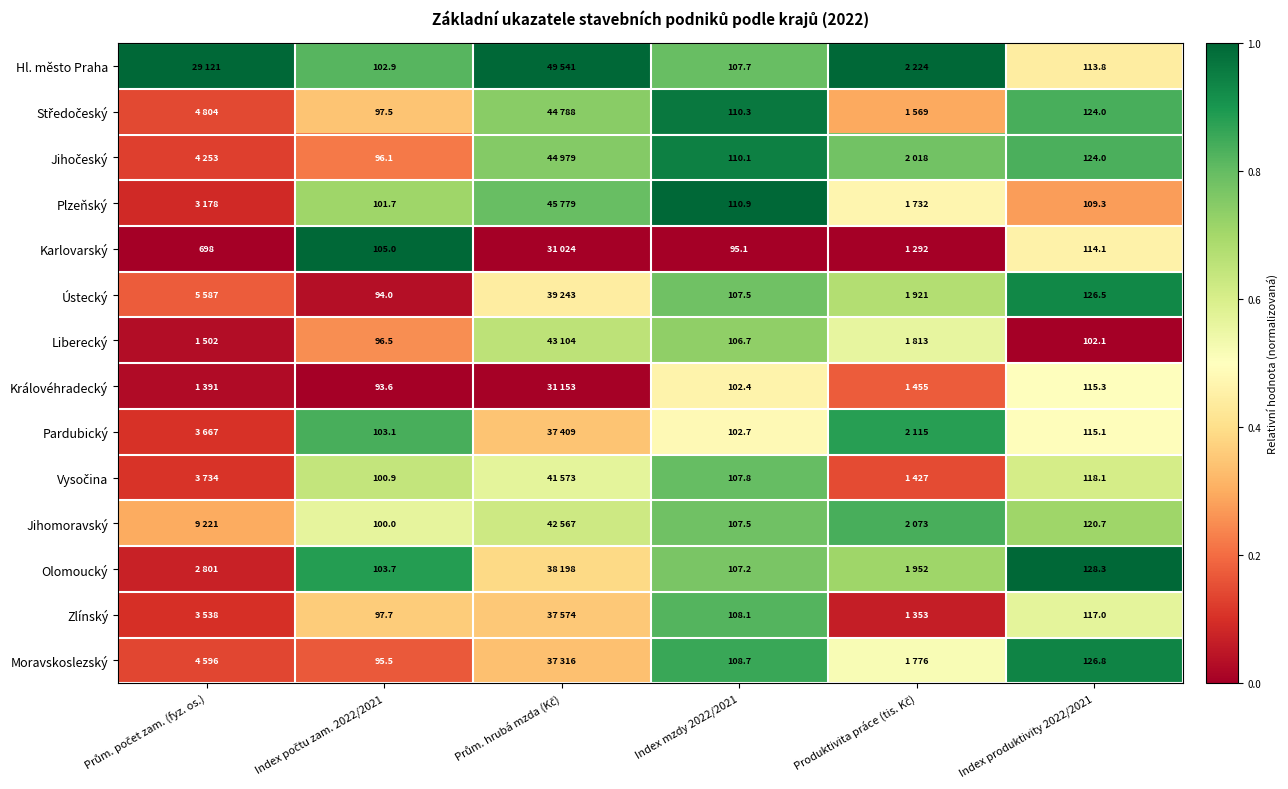

Which category has the lowest value in the Jihomoravský series?

Prům. počet zam. (fyz. os.)